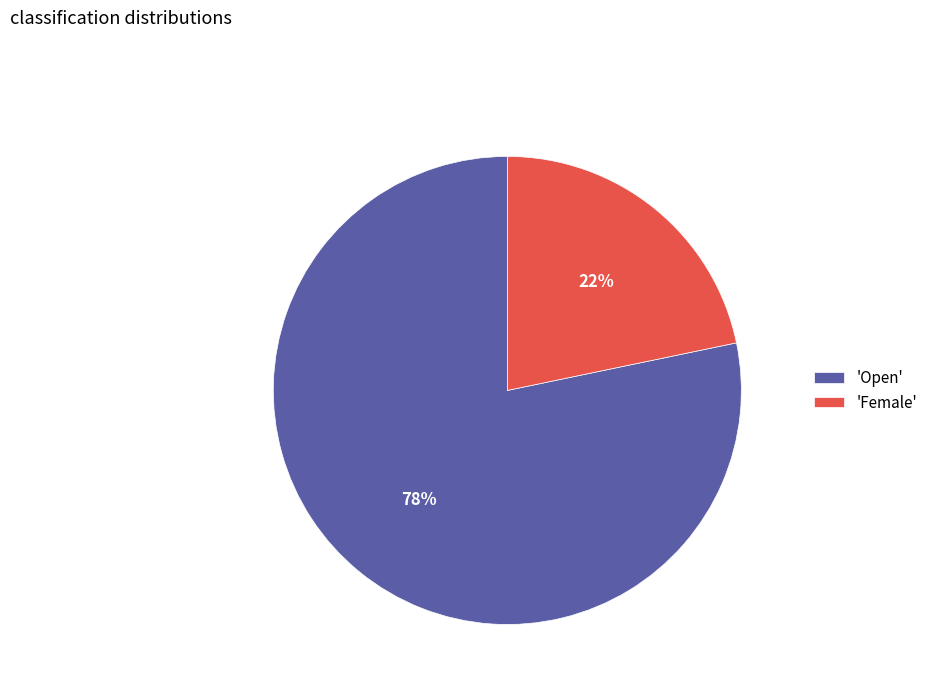

Does any single category account for the majority?

Yes